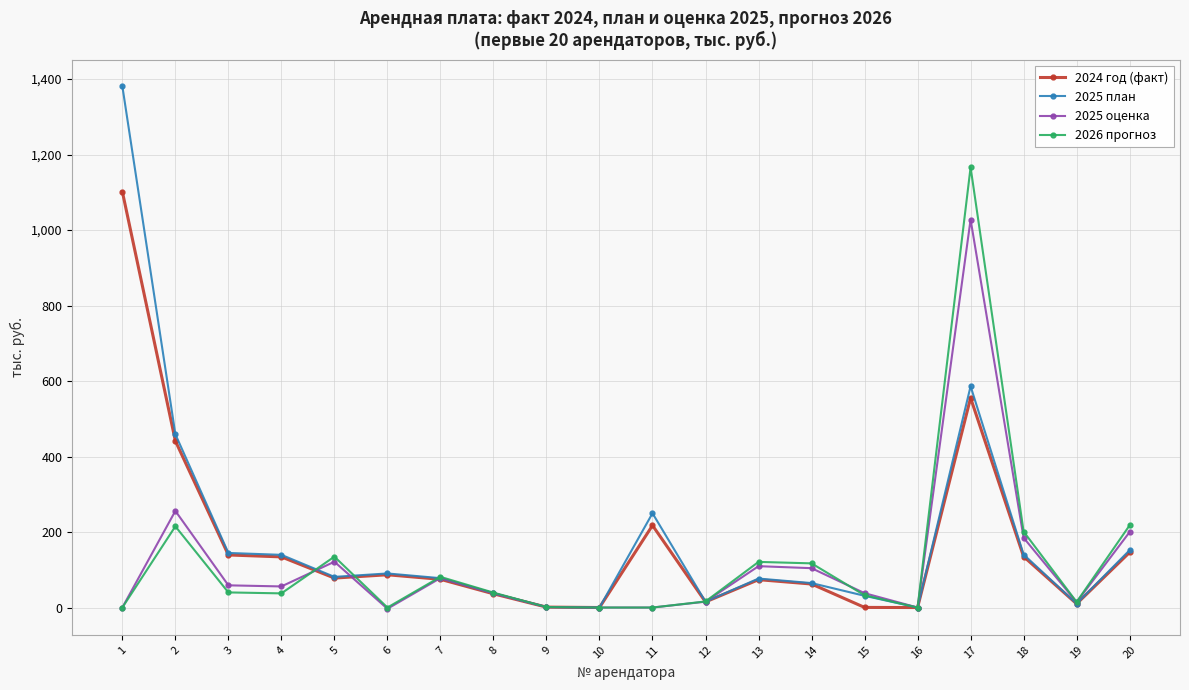

Which series has the largest total across all categories?

2025 план